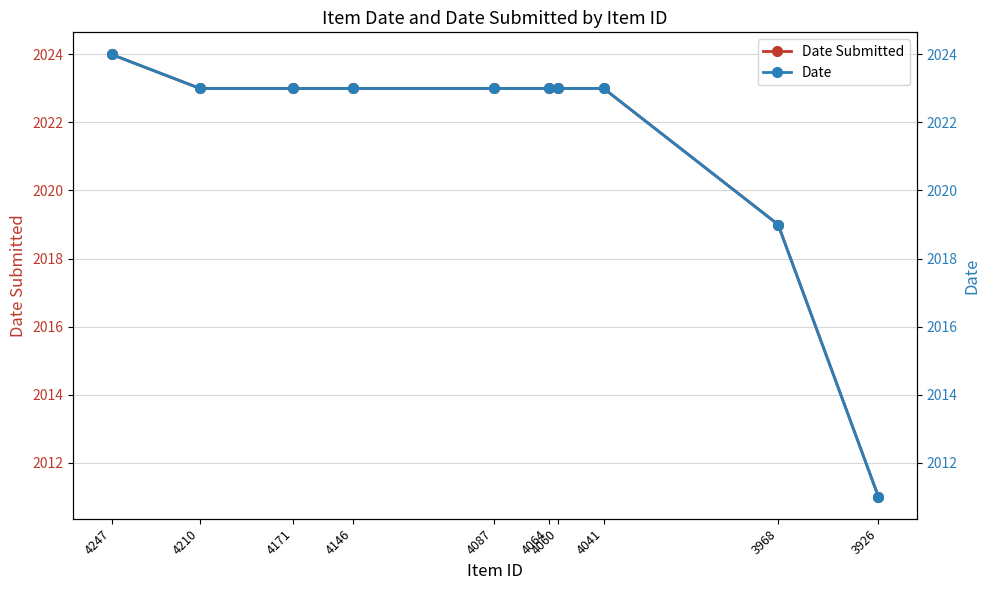

The value of Date Submitted at 4146 is 3169. True or false?

False